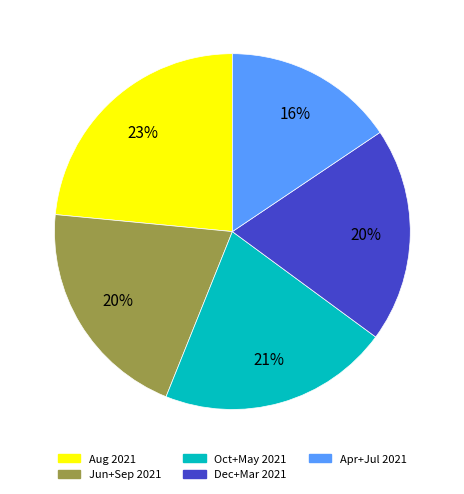

To the nearest percent, what is the combined percentage of Oct+May 2021 and Apr+Jul 2021?

37%